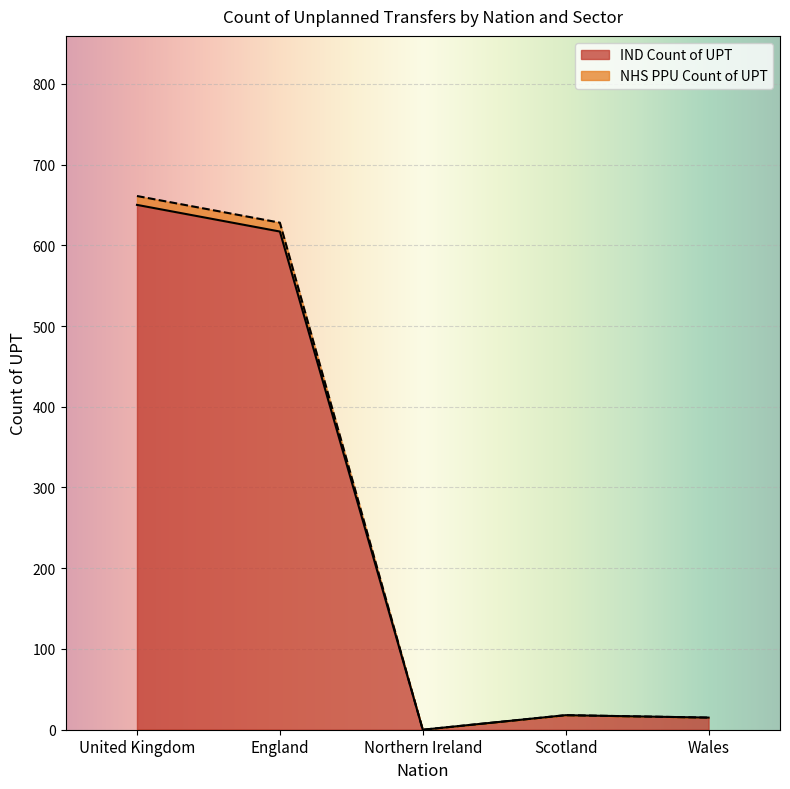

True or false: IND Count of UPT and NHS PPU Count of UPT cross at least once.

False